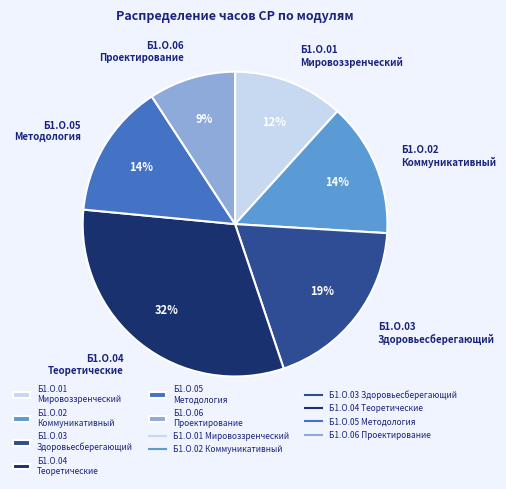

True or false: Б1.О.05 Методология accounts for 14% of the total.

True